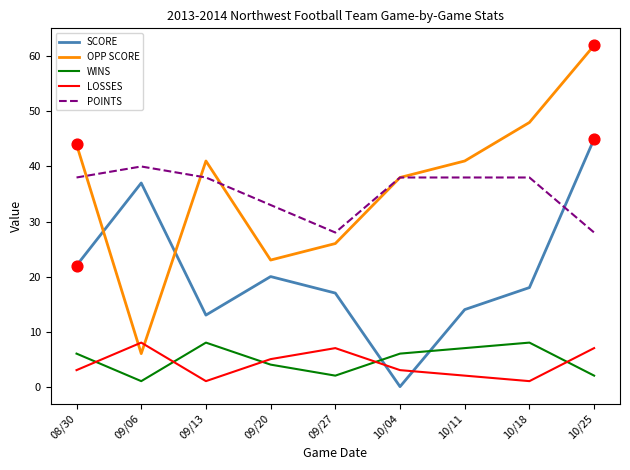

Between 09/13 and 09/20, which series saw the biggest shift?

OPP SCORE